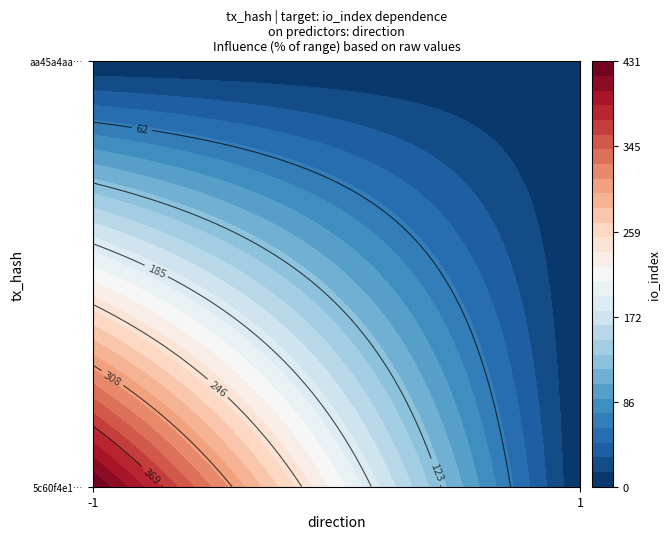

At which label is aa45a4aa24b22c8a51a3424e270f4dfbb54883c closest to 1?

direction